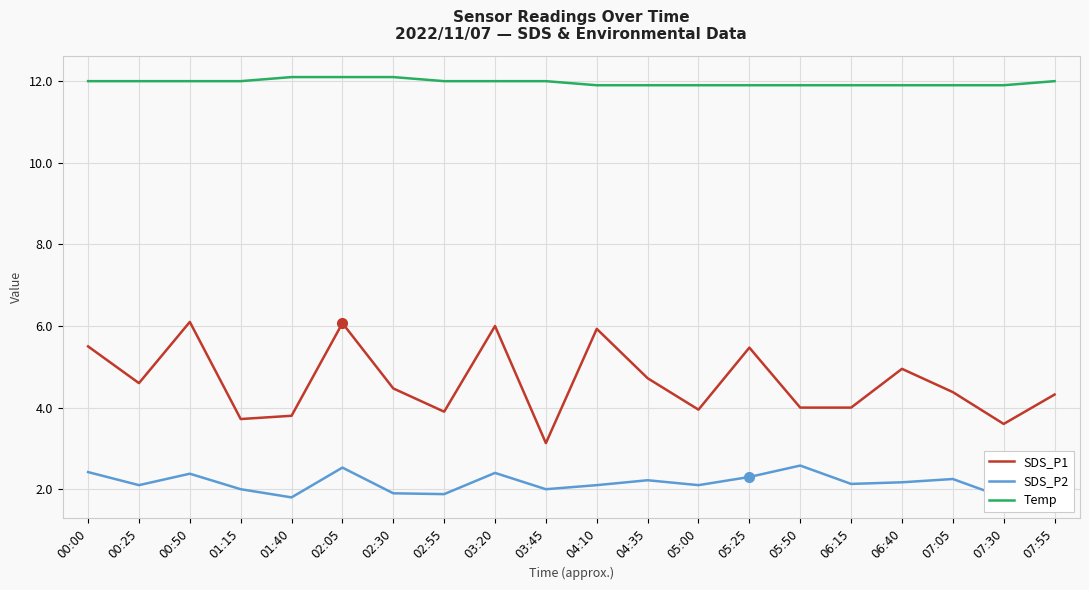

How many values in the SDS_P2 series exceed 2?

14